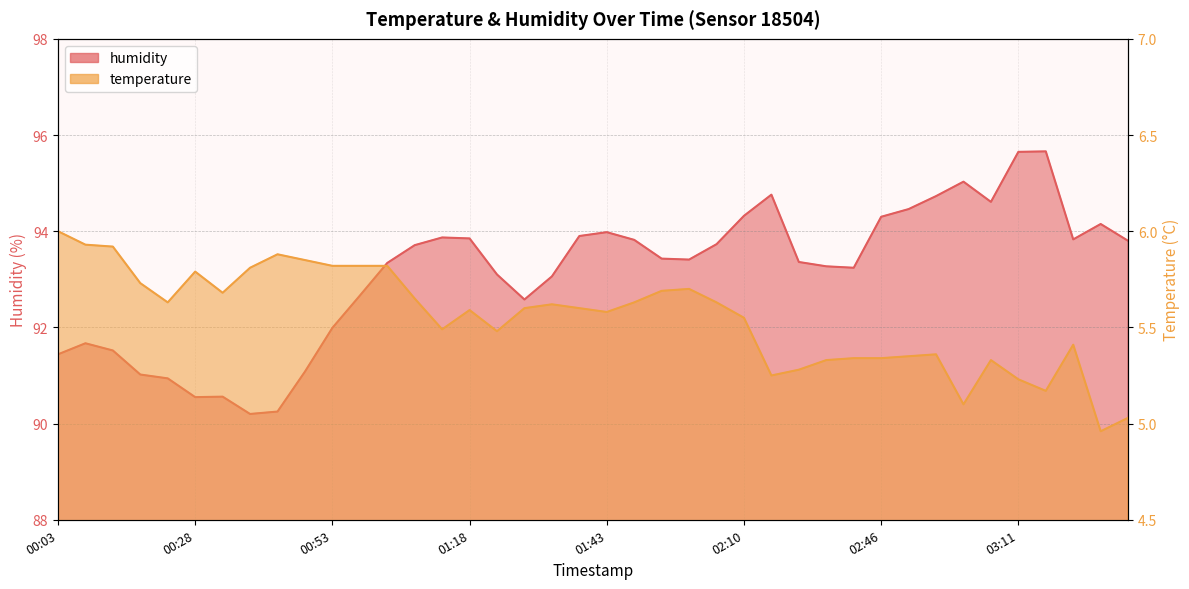

At which category does the chart reach its minimum across all series?

03:38